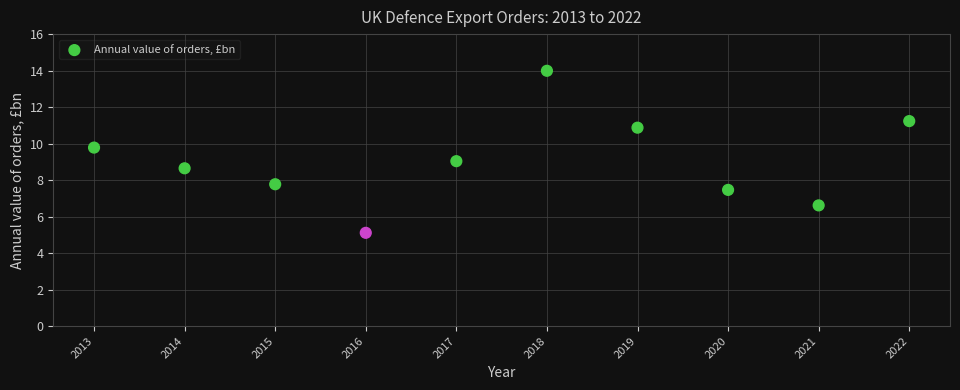

What is the range of Y values (max minus min)?

8.9